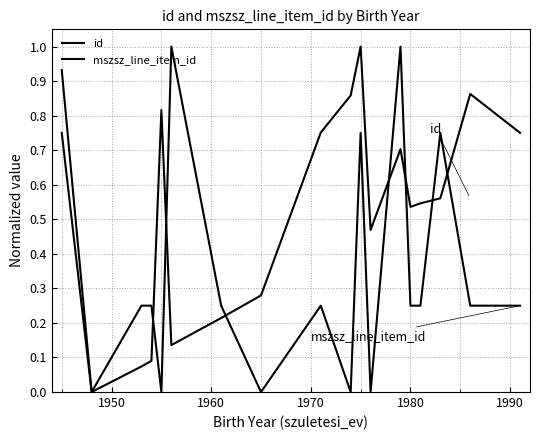

What is the maximum value shown in the chart?

1.0